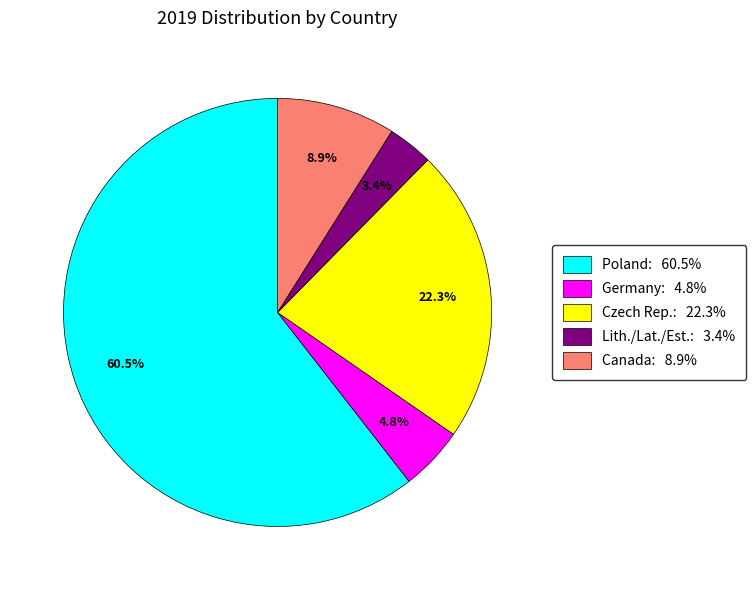

What is the smallest slice in the pie chart?

Lith./Lat./Est.: 3.4%